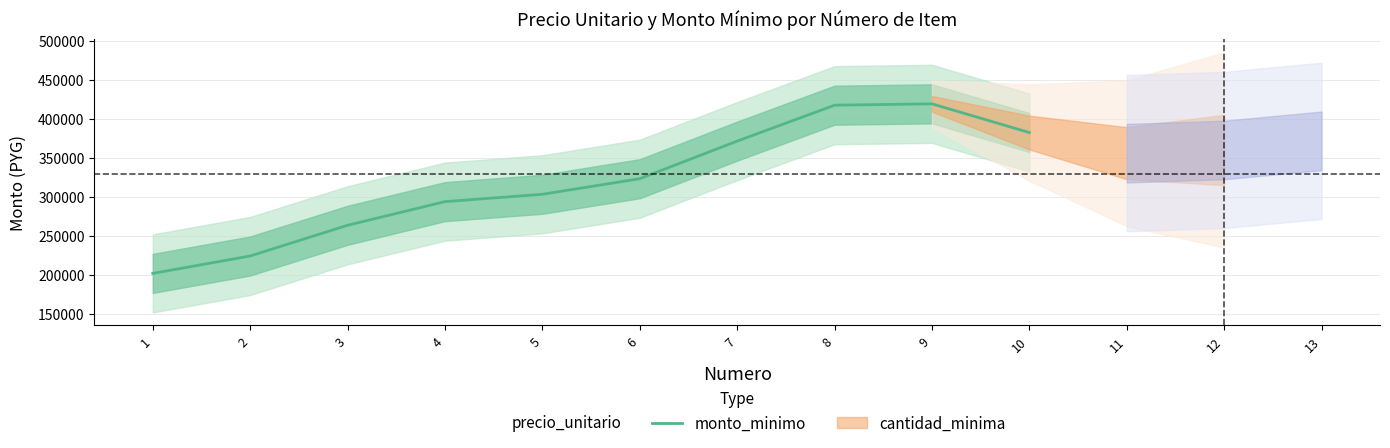

Read the value at 4.

294031.8